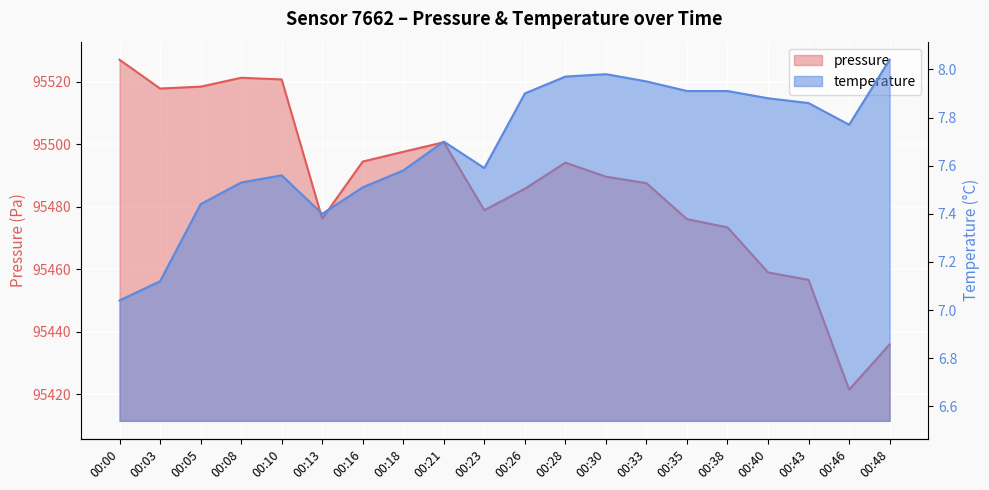

True or false: temperature and pressure cross at least once.

False